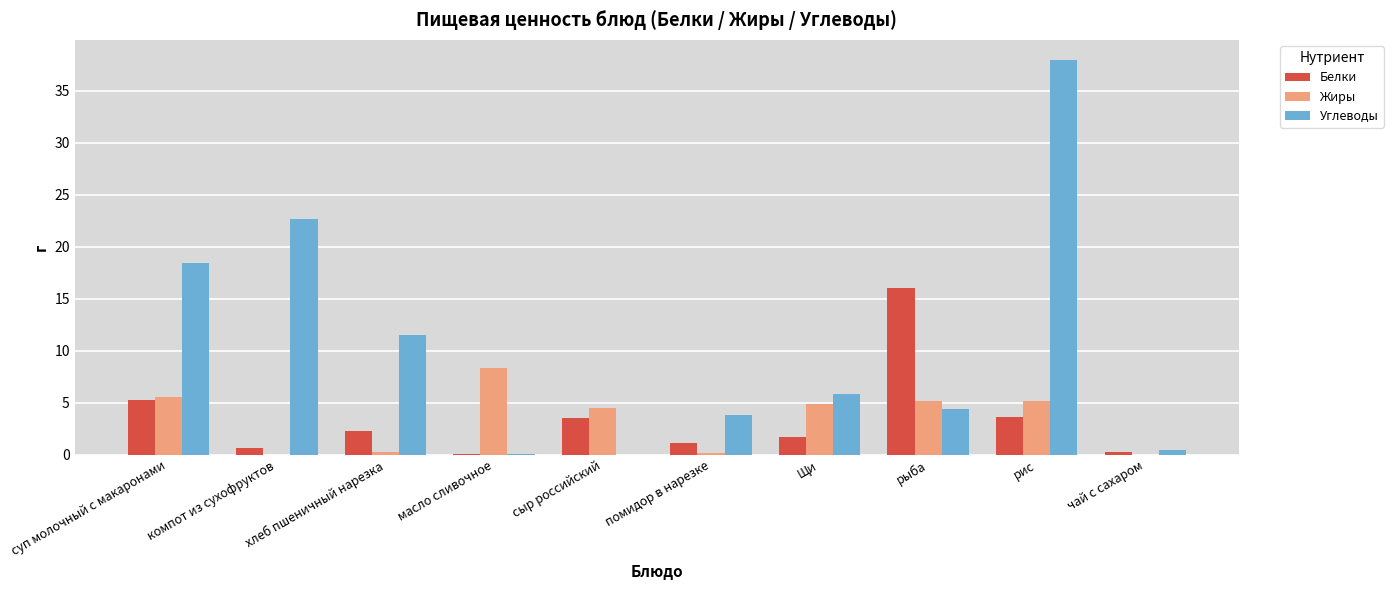

At which category does the chart reach its peak across all series?

рис